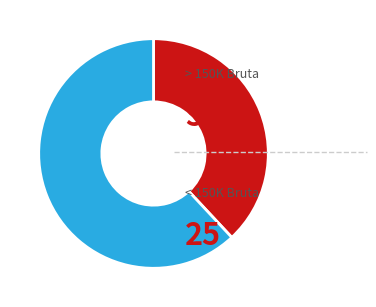

Does any single category account for the majority?

Yes